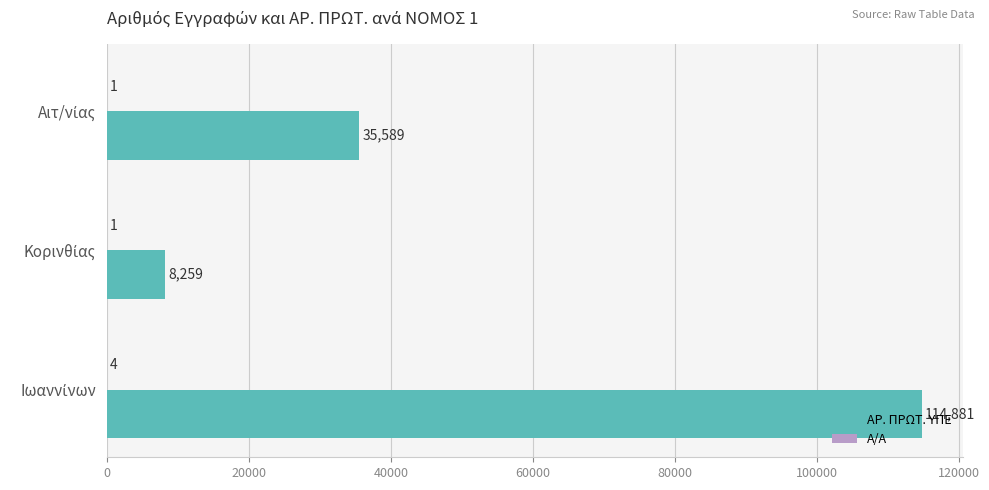

What is the sum of all ΑΡ. ΠΡΩΤ. ΥΠΕ values?

158729